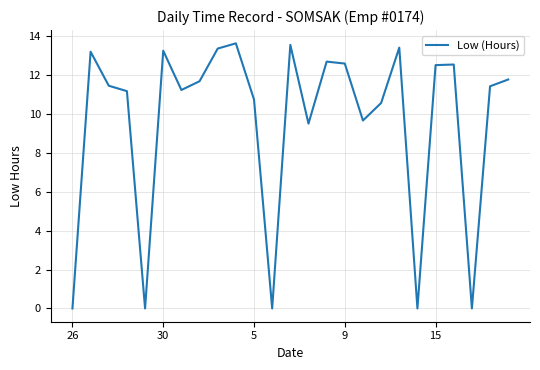

What is the greatest value displayed?

13.6